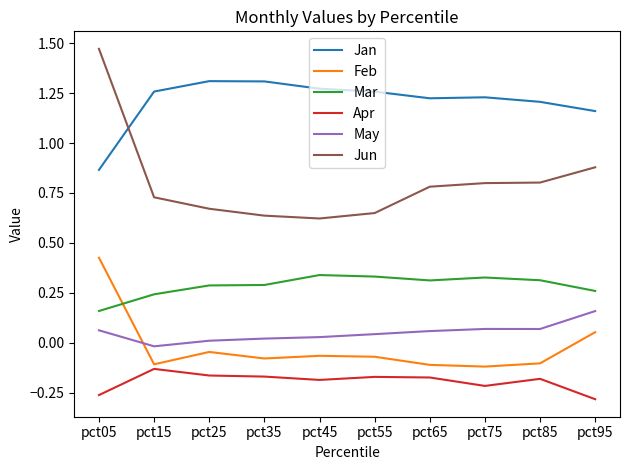

What are all the series names shown in the legend?

Jan, Feb, Mar, Apr, May, Jun